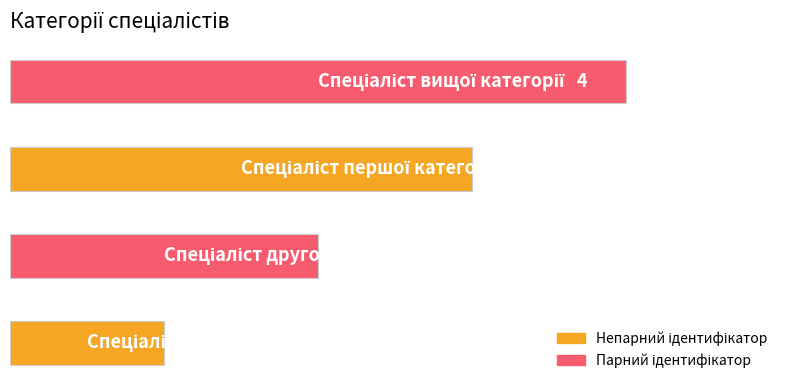

What is the difference between the maximum and second lowest values?

2